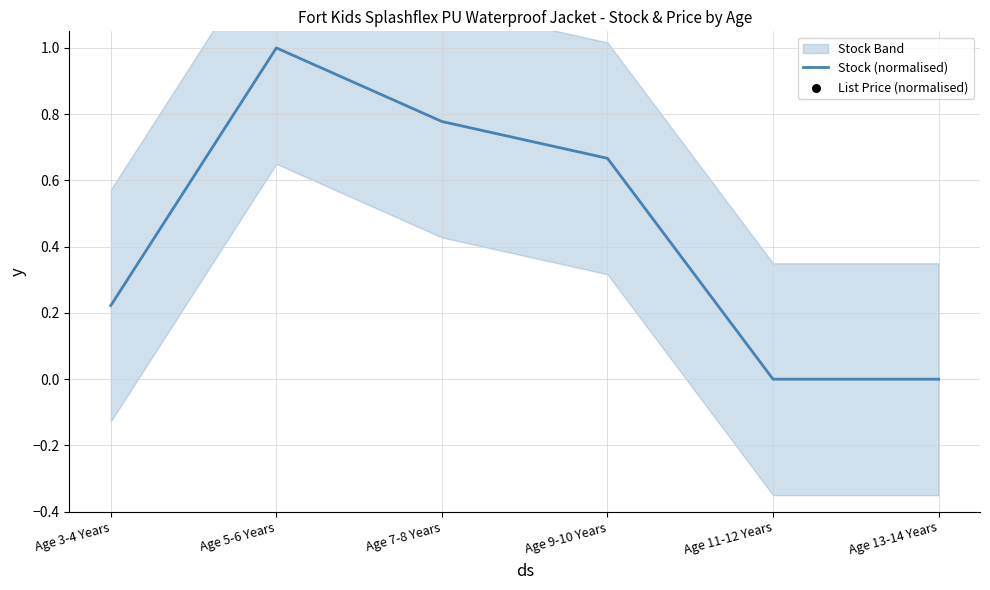

Which series has the largest total across all categories?

Stock (normalised)